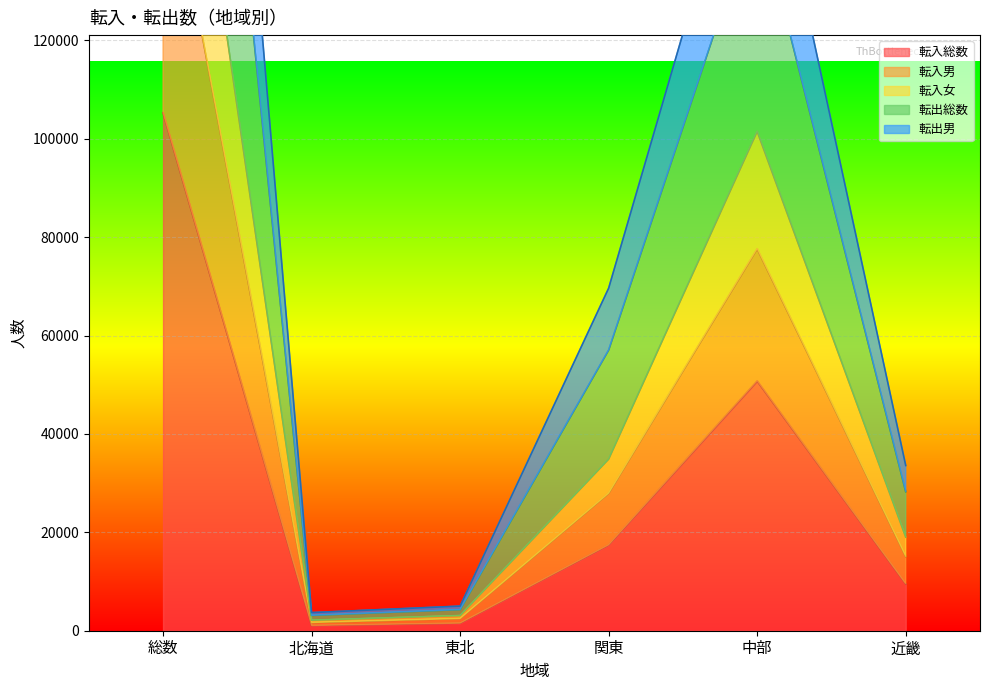

Which series has the widest spread of values?

転出総数